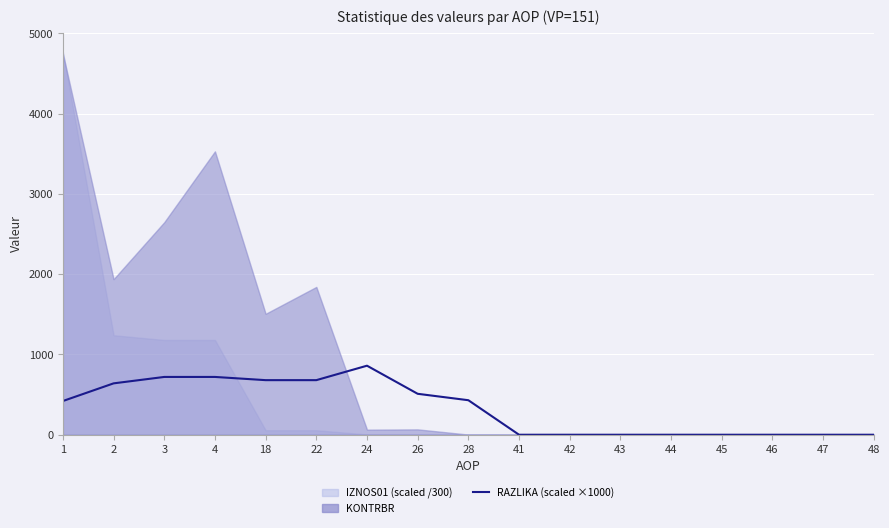

What is the change in value from 22 to 48?

-680